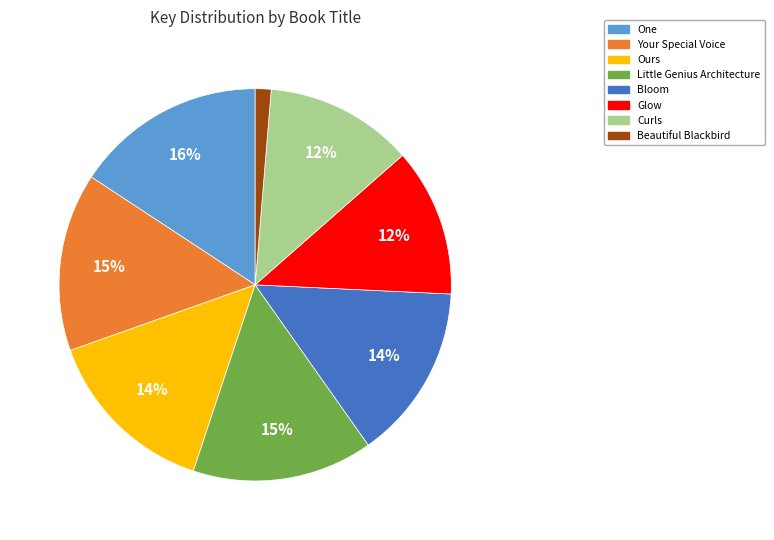

The Glow slice represents 12% of the pie. True or false?

True